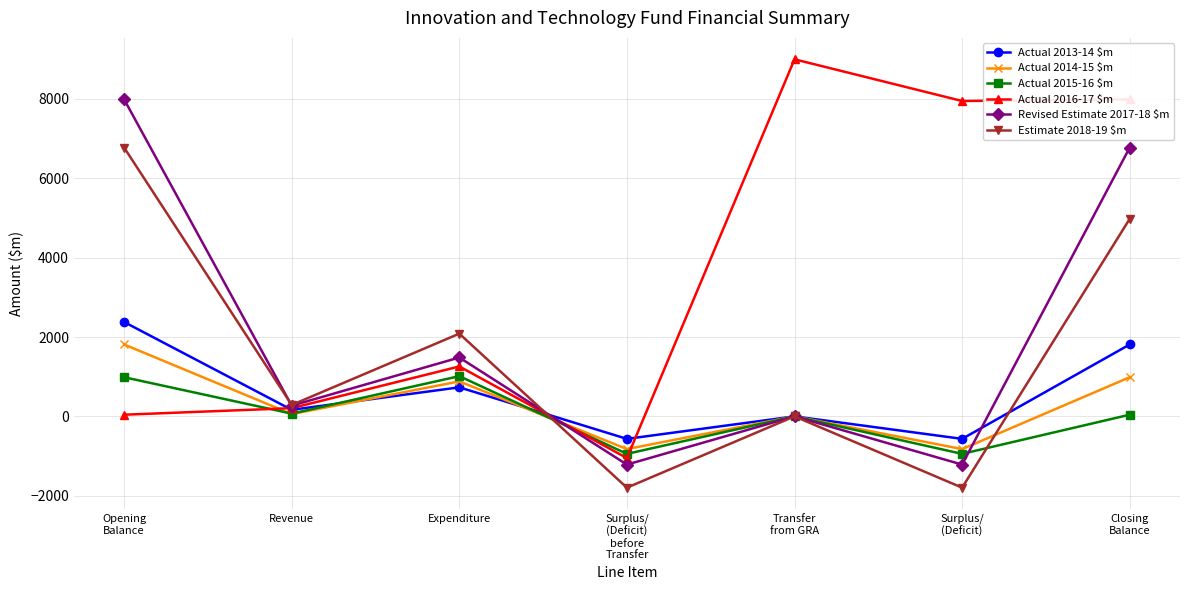

List the series in order of their peak value, lowest first.

Actual 2015-16 $m, Actual 2014-15 $m, Actual 2013-14 $m, Estimate 2018-19 $m, Revised Estimate 2017-18 $m, Actual 2016-17 $m